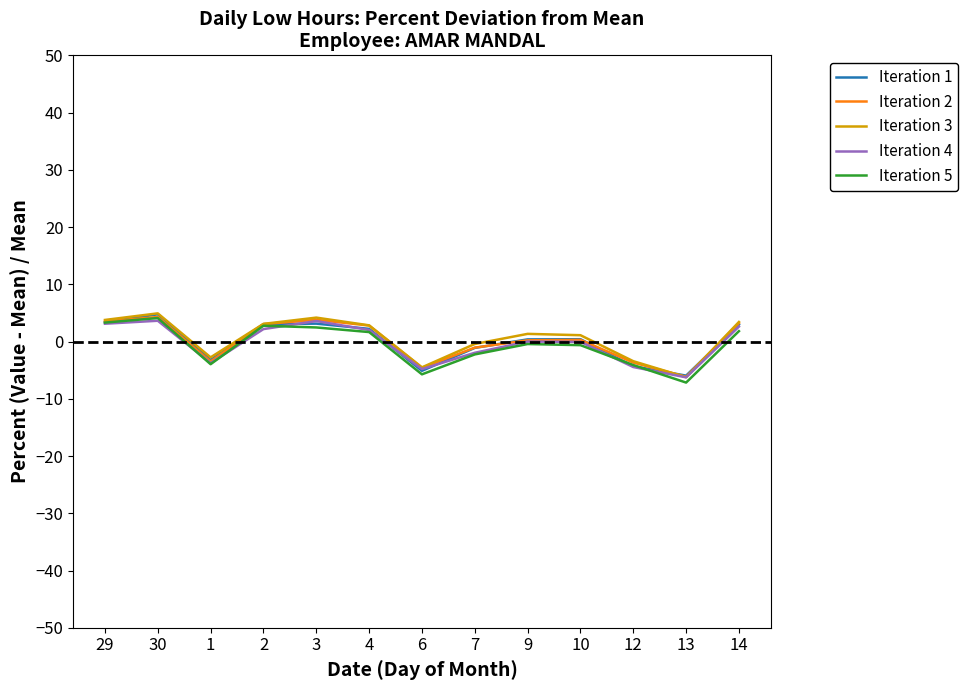

What is the minimum value for Iteration 1?

-6.0